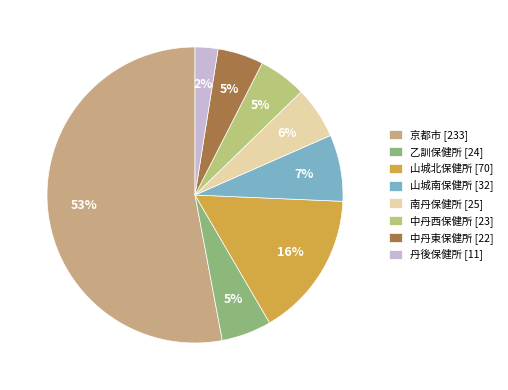

How many slices are in this pie chart?

8